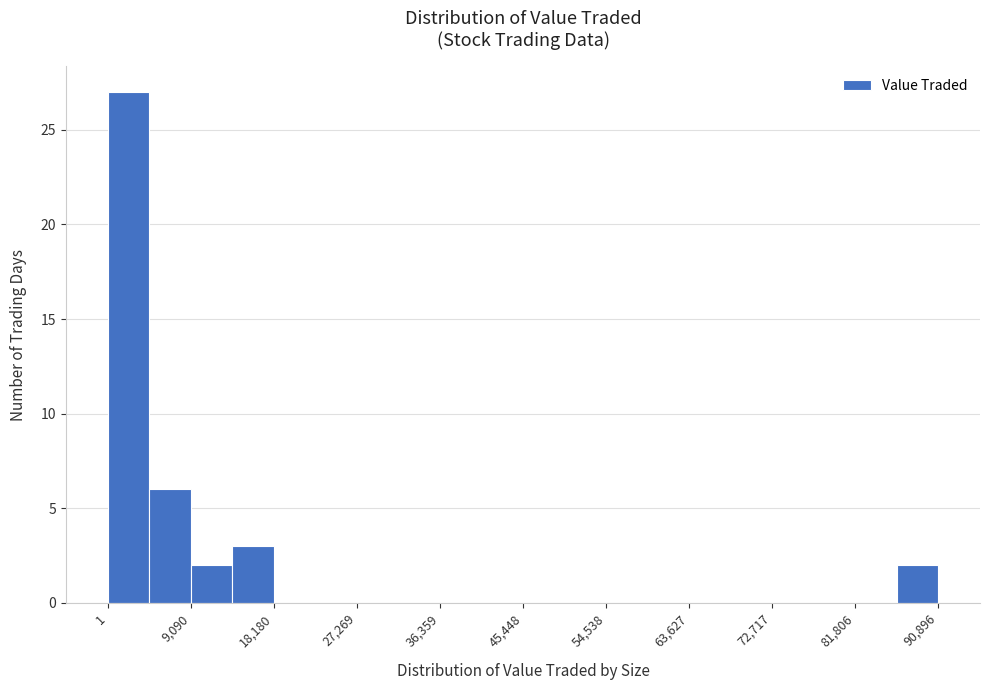

What is the height of the bar covering 14000 to 18000 on the x-axis? Neither the bar edges nor the heights are printed on the chart, so give them approximately, as read against the axes.

3